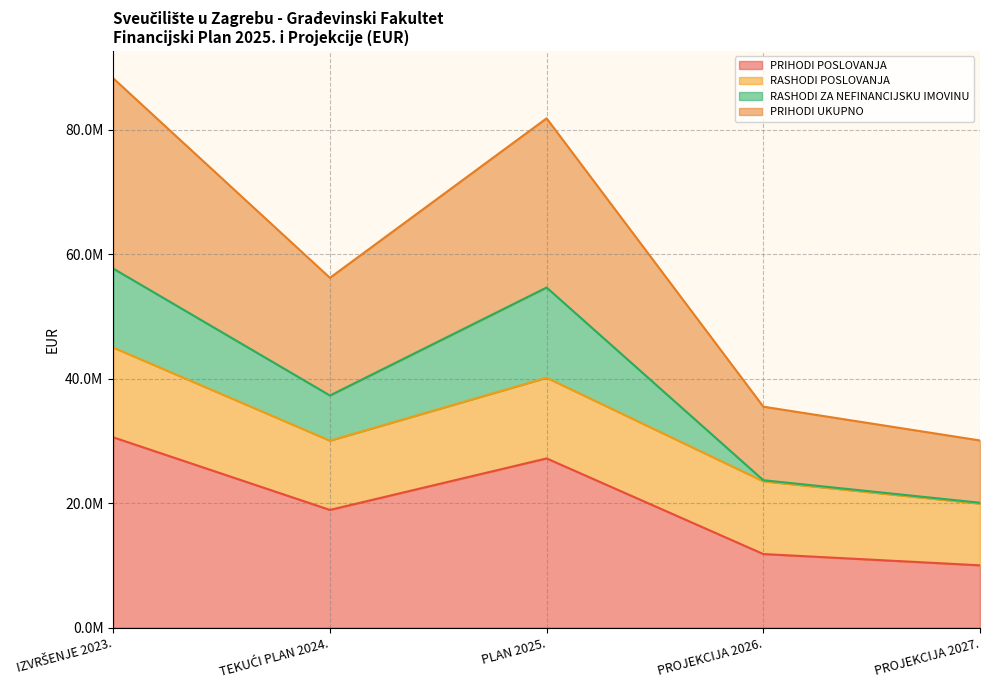

True or false: PRIHODI POSLOVANJA and PRIHODI UKUPNO intersect in this chart.

False